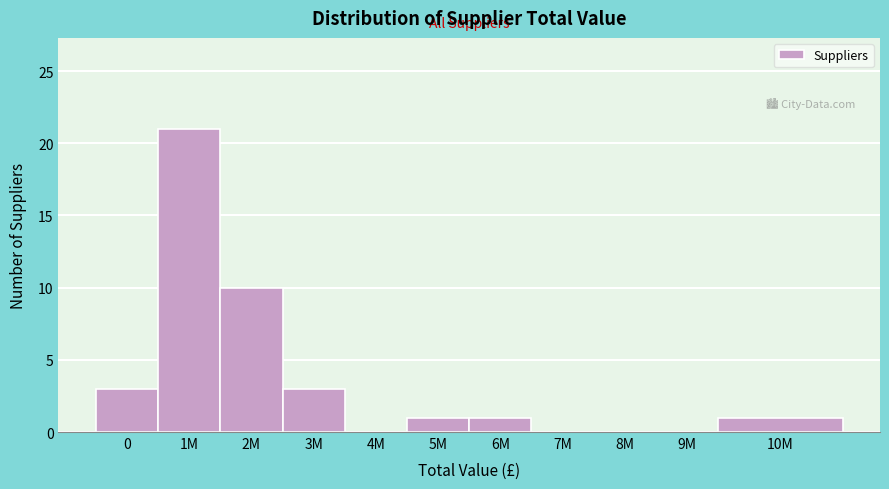

Reading left to right, list all the values displayed in this chart.

0=3	1M=21	2M=10	3M=3	4M=0	5M=1	6M=1	7M=0	8M=0	9M=0	10M=1